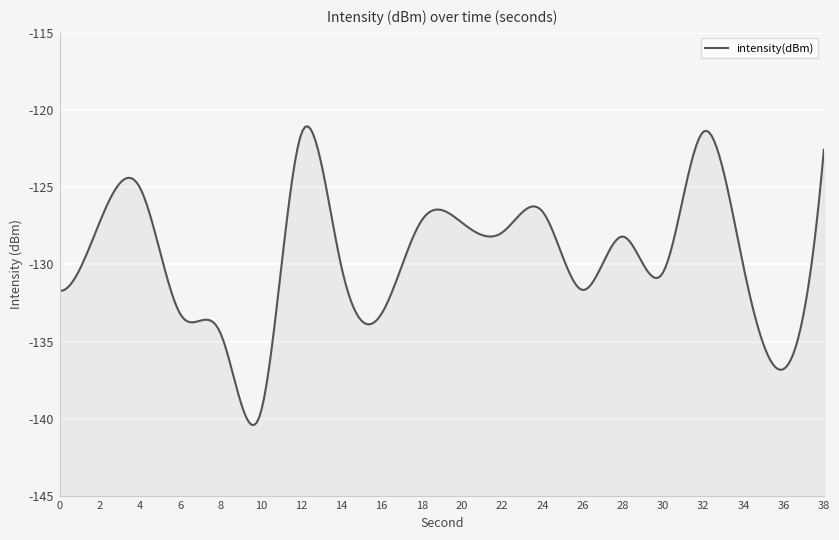

True or false: the data shows -122.6 at 38.

True